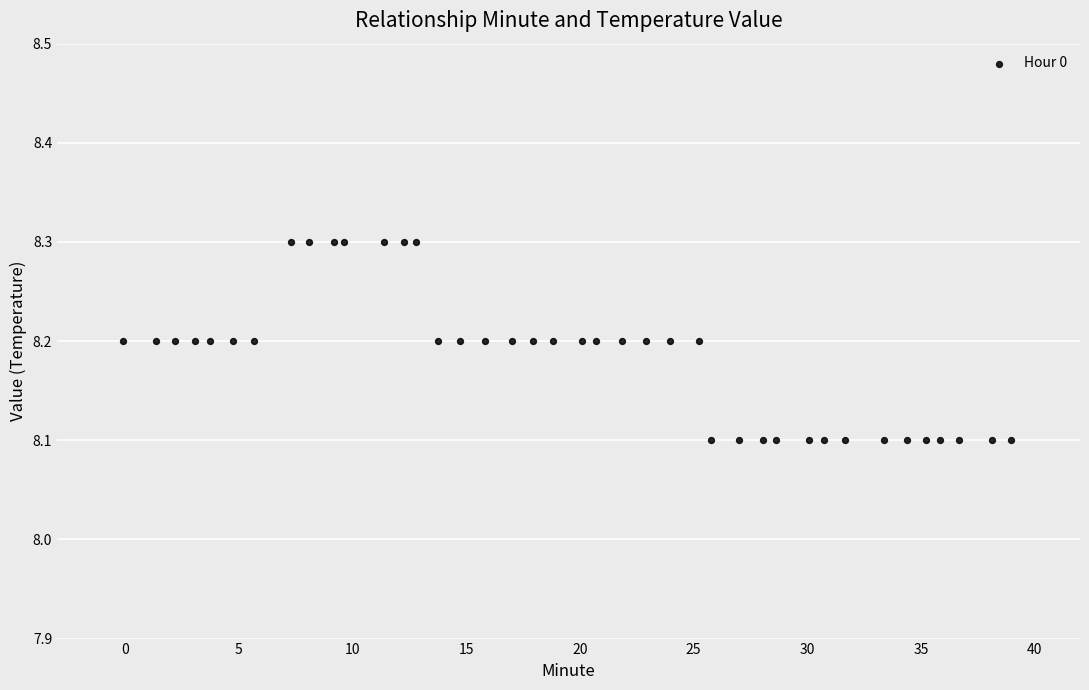

What is the range of X values (max minus min)?

39.1